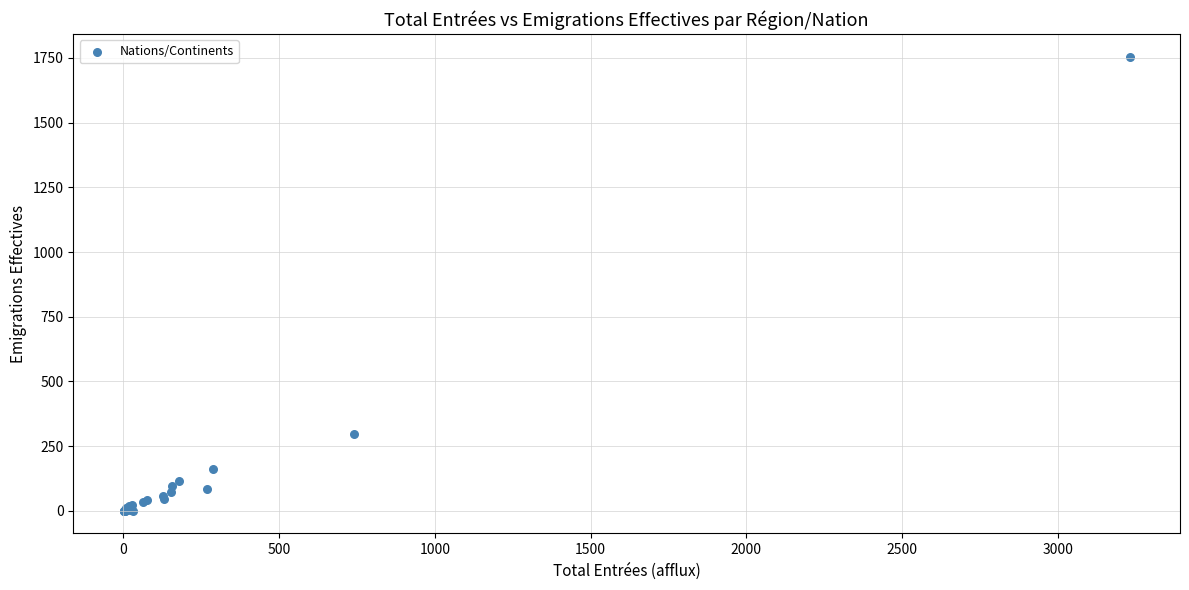

What Y value in the scatter plot is closest to 877?

296